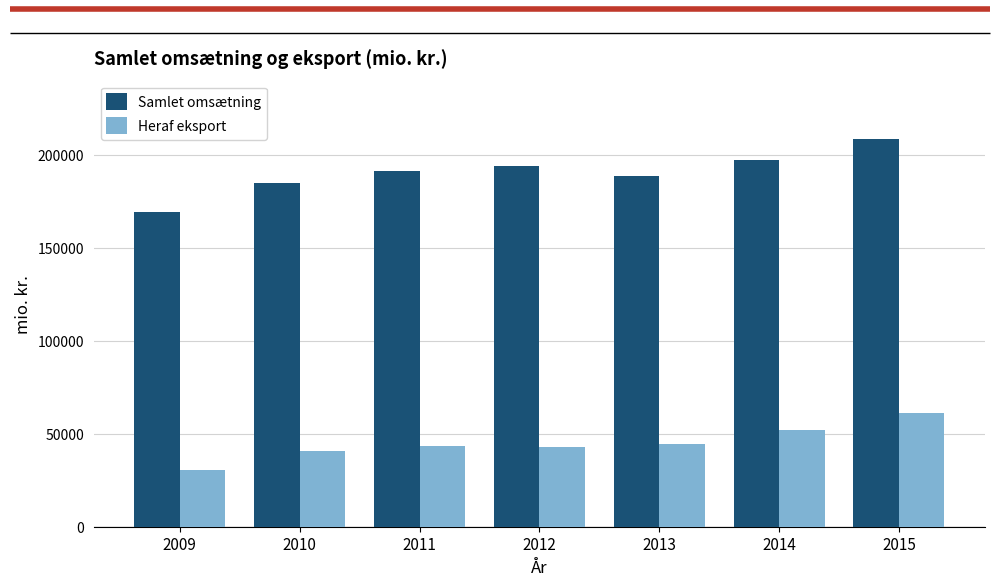

What is the average value of the Heraf eksport series?

45041